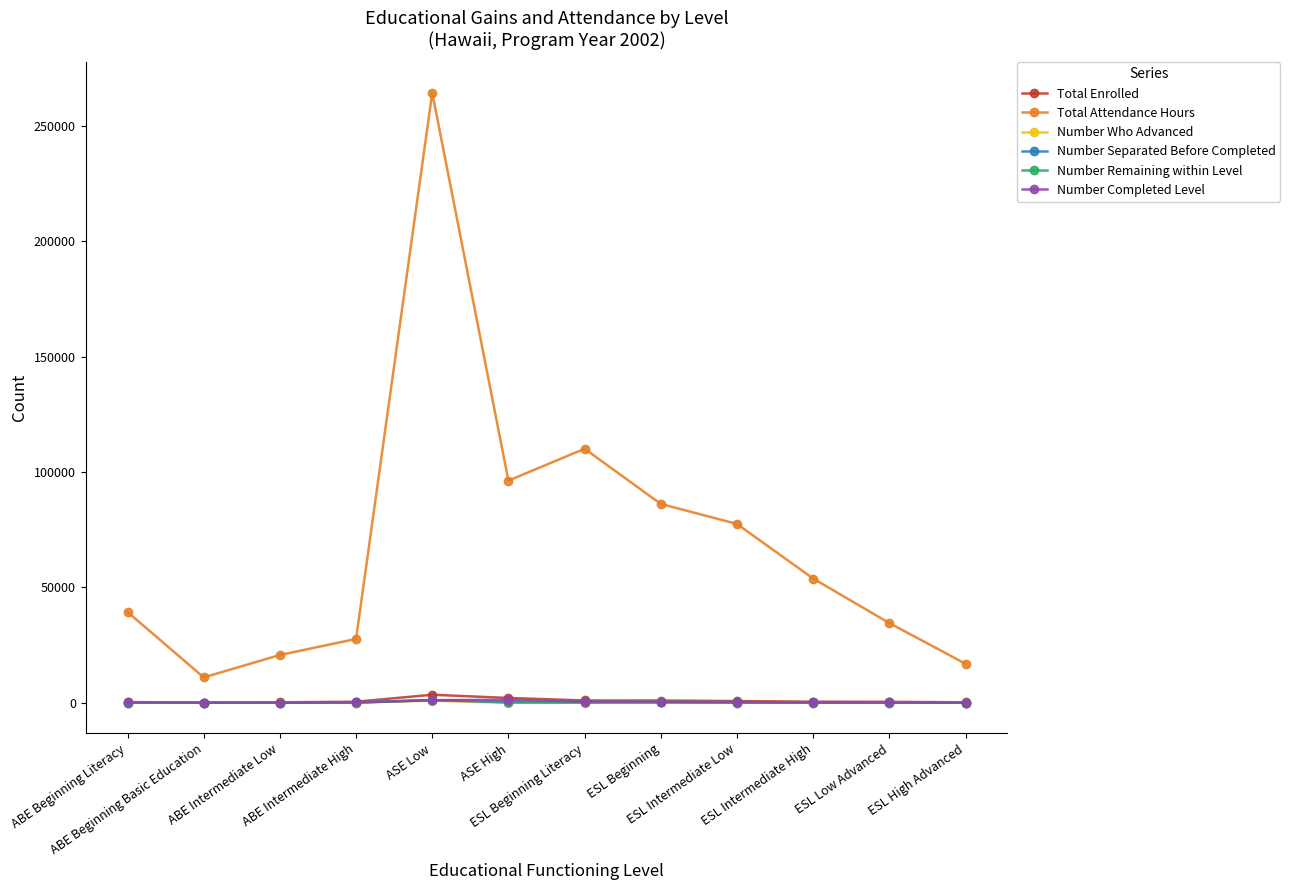

True or false: Total Attendance Hours and Number Completed Level cross at least once.

False